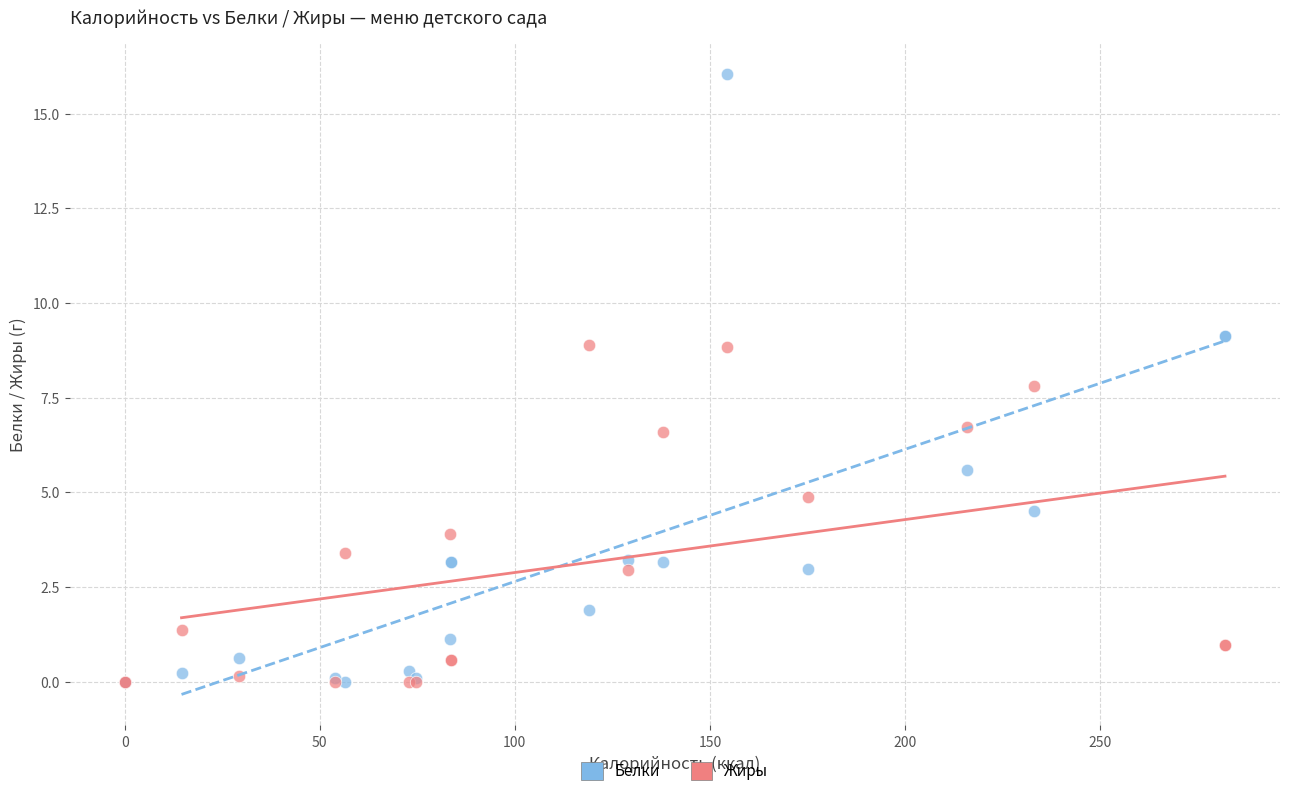

In the Белки series, what Y value is closest to 8?

9.1